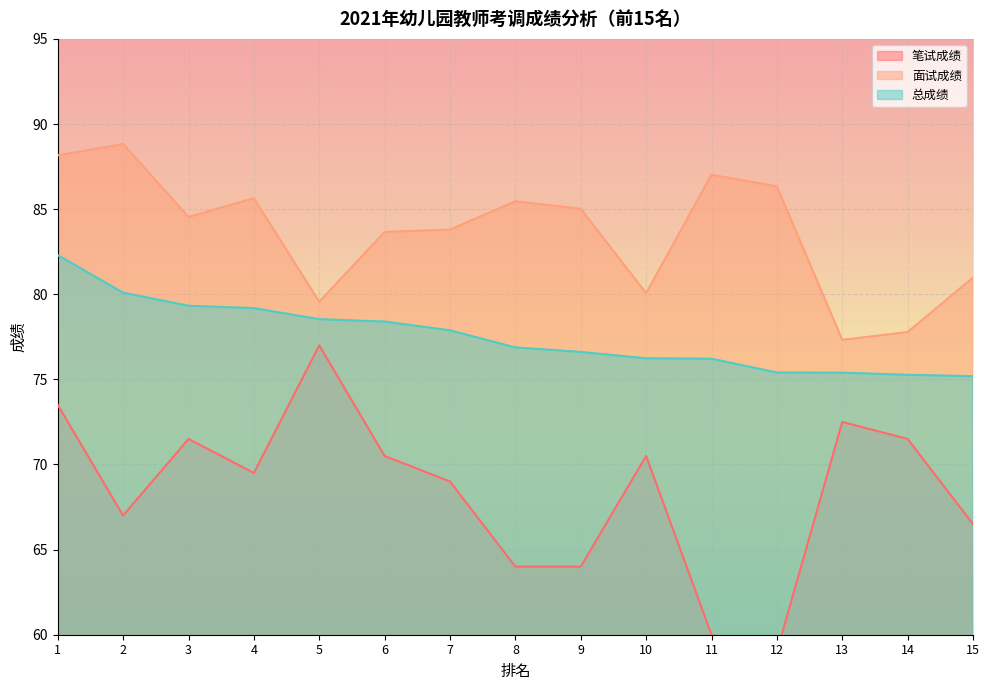

Which label corresponds to the smallest value in the chart?

12